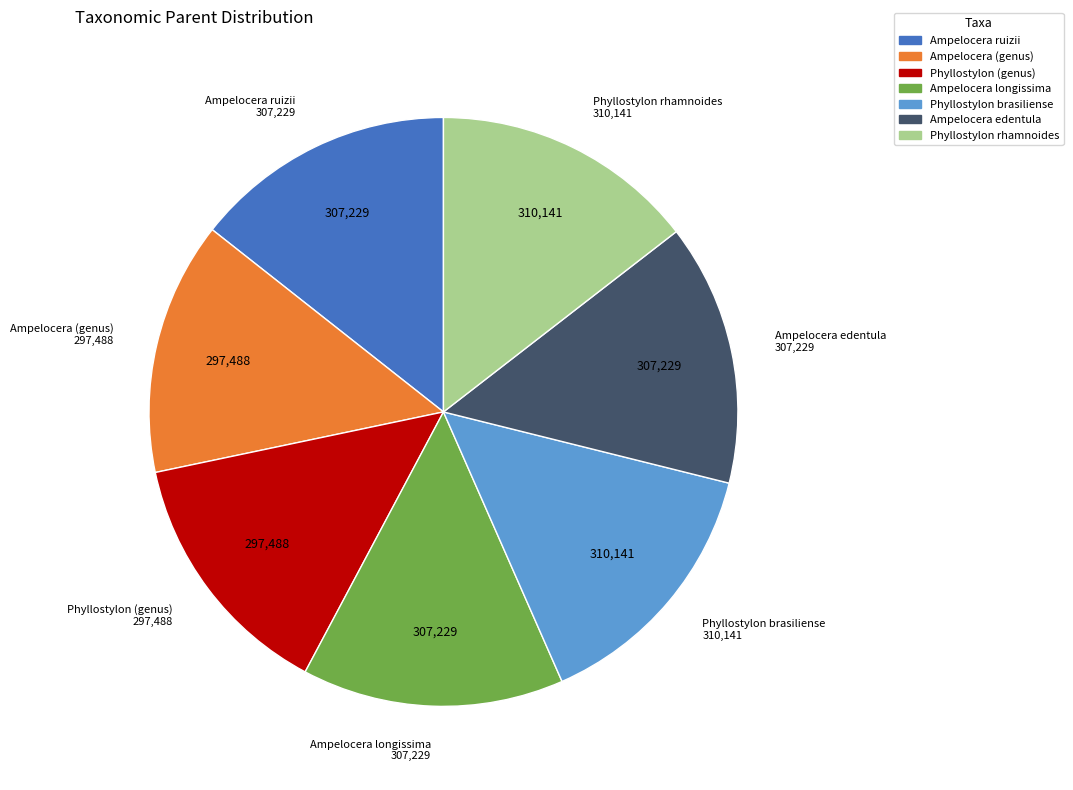

Is Ampelocera edentula the majority of the pie?

No